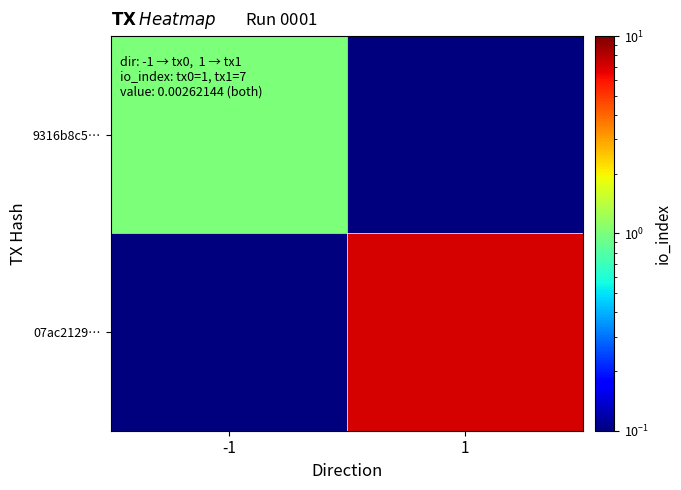

Which series changed the most between -1 and 1?

07ac2129…